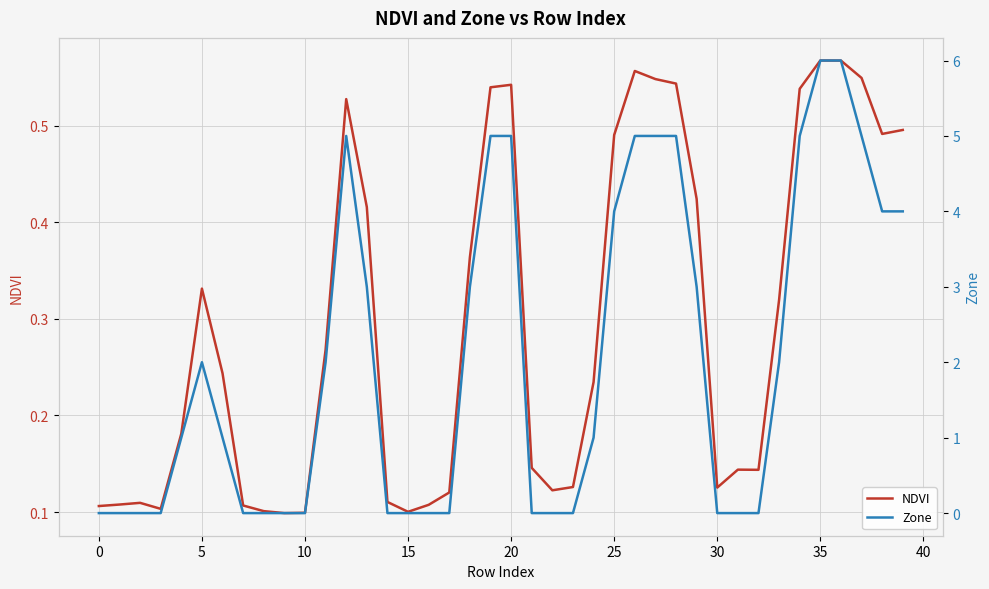

True or false: NDVI has a value of 0.2 at 30.

False